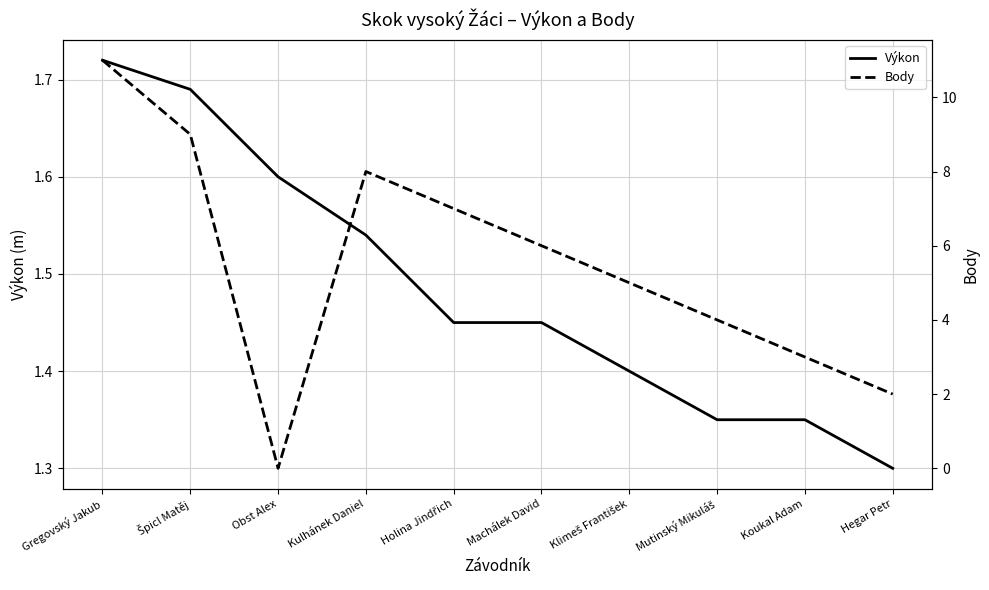

What is the total value across all series at Špicl Matěj?

10.7